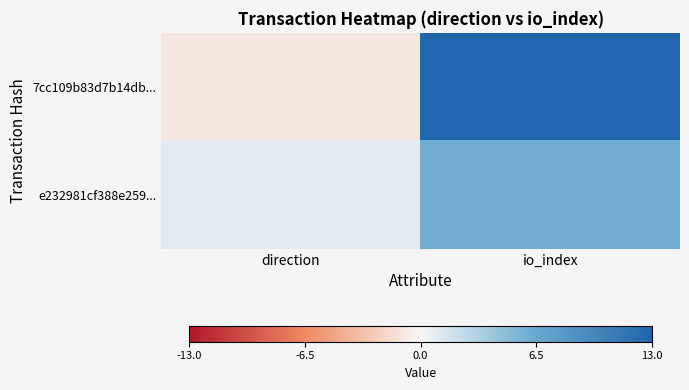

What is the difference between the highest and lowest values at direction?

2